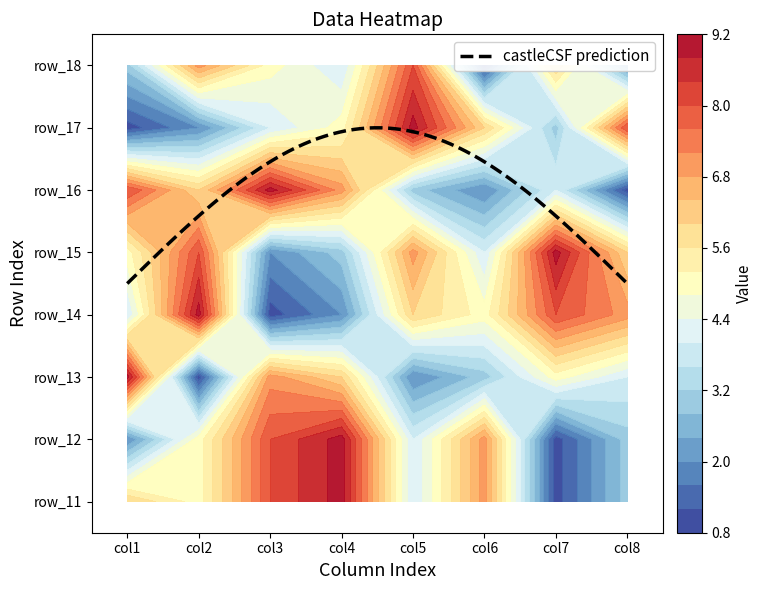

The 8 series shows 2 at 7. True or false?

True